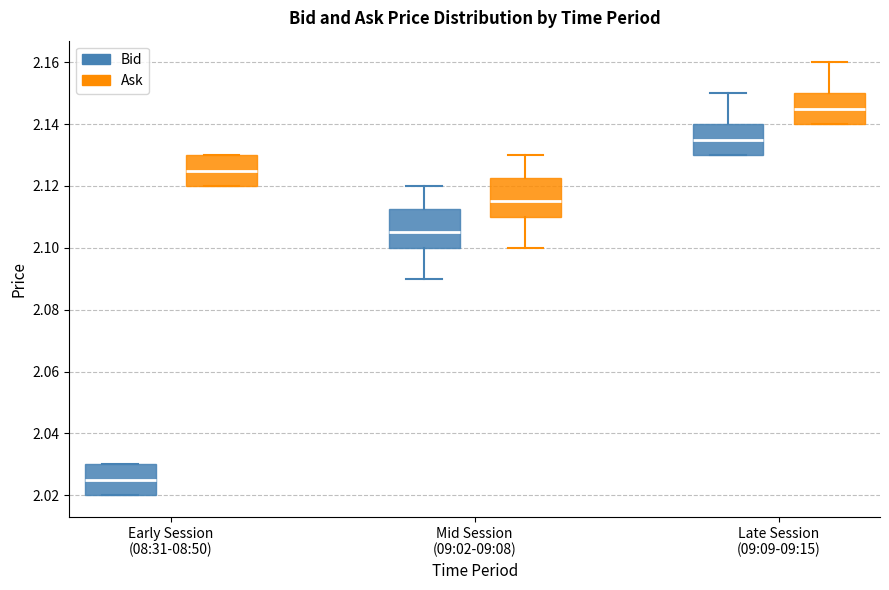

Reading left to right, read every box against the y-axis: the position of its median line, the range the box covers, and the ends of its whiskers. The values are not printed on the chart, so give them approximately, as read against the axis.

Early Session (08:31-08:50) (Bid): median 2.026, box 2.020 to 2.030, whiskers 2.020 to 2.030
Early Session (08:31-08:50) (Ask): median 2.126, box 2.120 to 2.130, whiskers 2.120 to 2.130
Mid Session (09:02-09:08) (Bid): median 2.106, box 2.100 to 2.112, whiskers 2.090 to 2.120
Mid Session (09:02-09:08) (Ask): median 2.116, box 2.110 to 2.122, whiskers 2.100 to 2.130
Late Session (09:09-09:15) (Bid): median 2.136, box 2.130 to 2.140, whiskers 2.130 to 2.150
Late Session (09:09-09:15) (Ask): median 2.146, box 2.140 to 2.150, whiskers 2.140 to 2.160